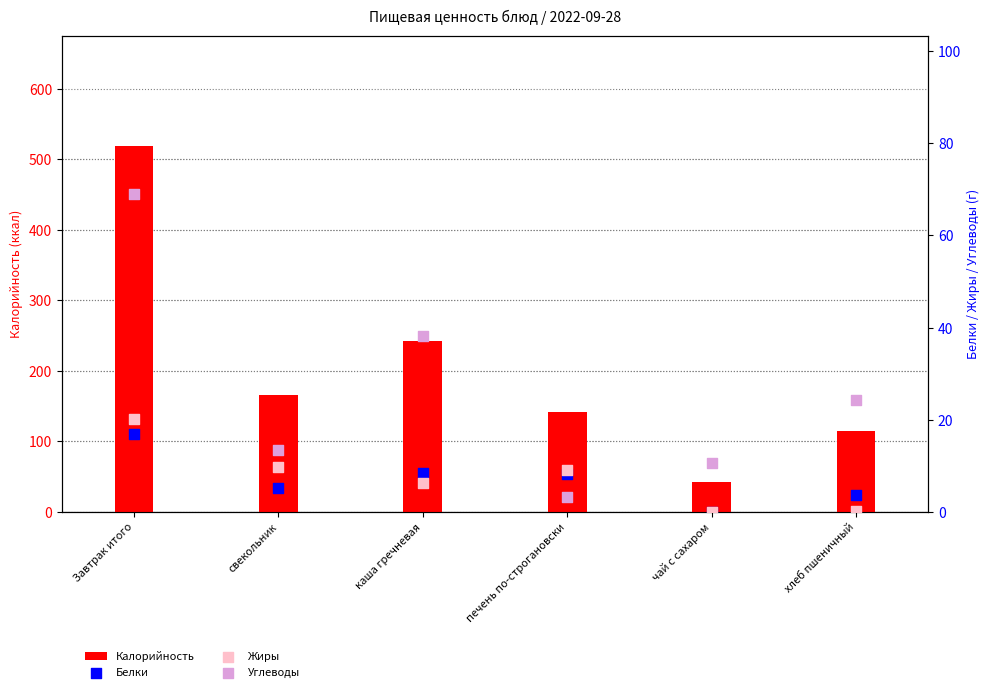

What are all the series names shown in the legend?

Калорийность, Белки, Жиры, Углеводы